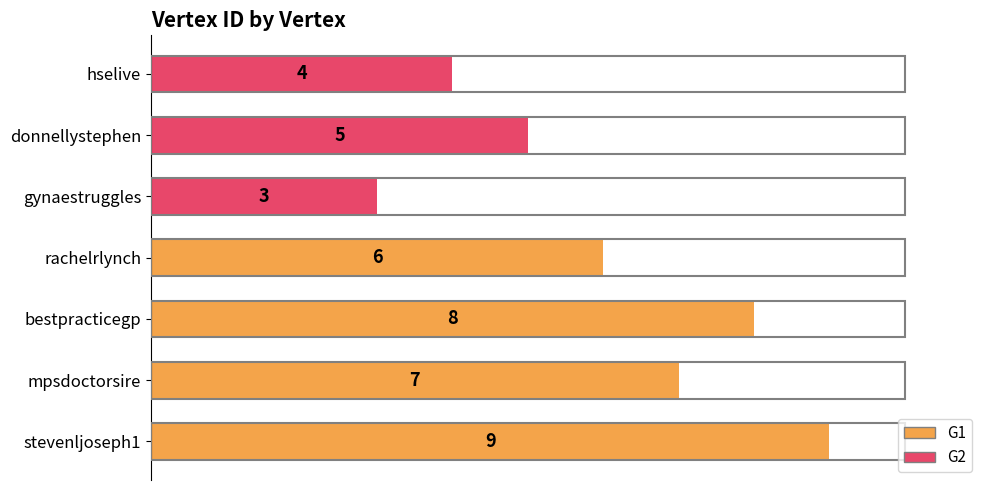

What is the difference between the second highest and minimum values?

5